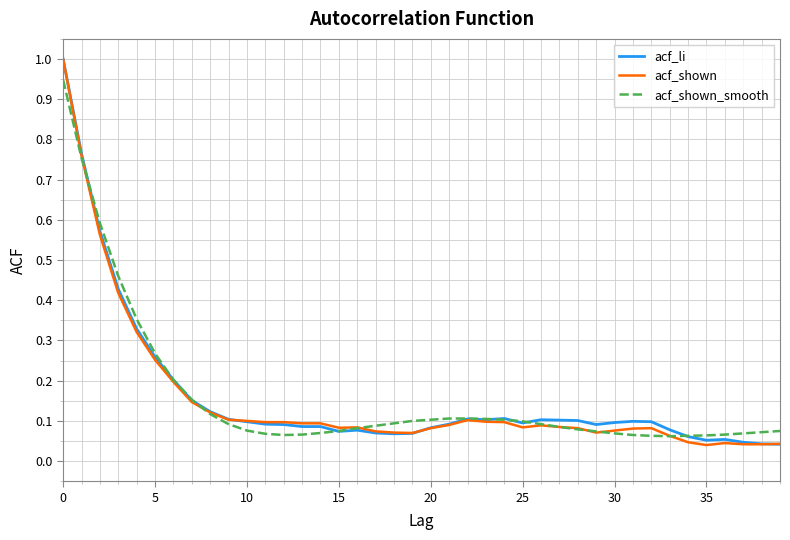

What is the greatest value displayed?

1.0